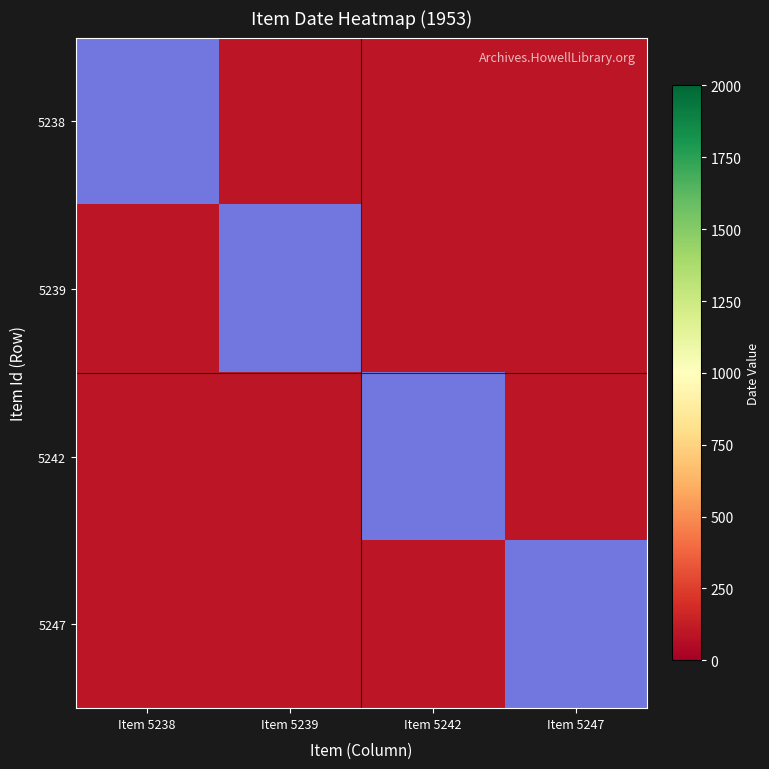

Which category has the lowest value in the 5242 series?

Item 5238